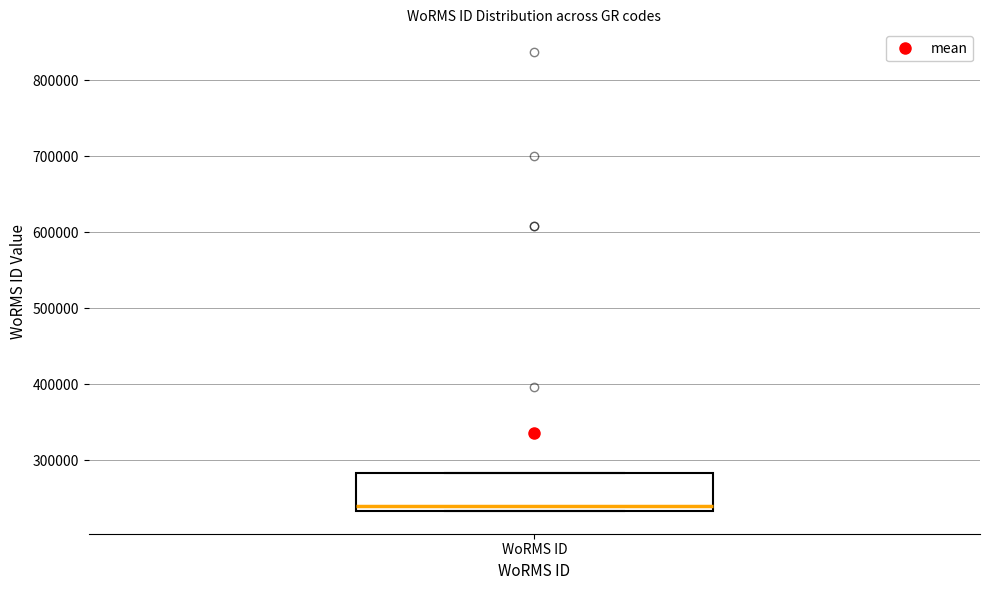

Read this box plot against the y-axis: the position of the median line, the range covered by the box, and the ends of both whiskers. The values are not printed on the chart, so give them approximately, as read against the axis.

median 240000, box 230000 to 280000, whiskers 230000 to 280000